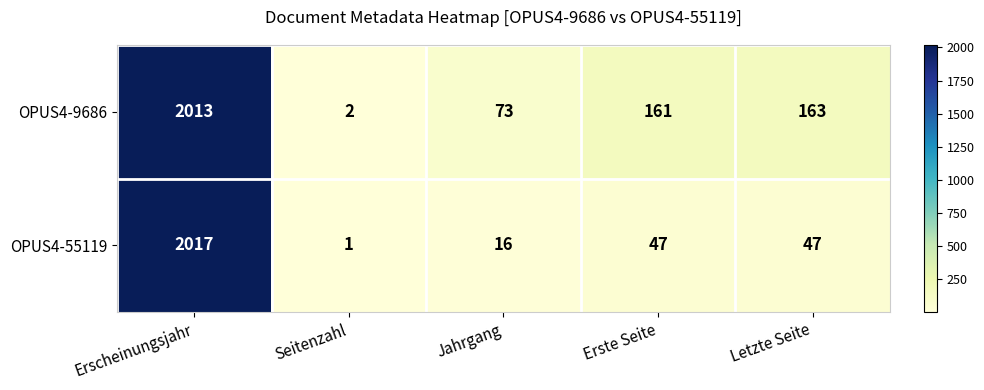

Read the OPUS4-55119 value at Jahrgang, to the nearest 10.

20